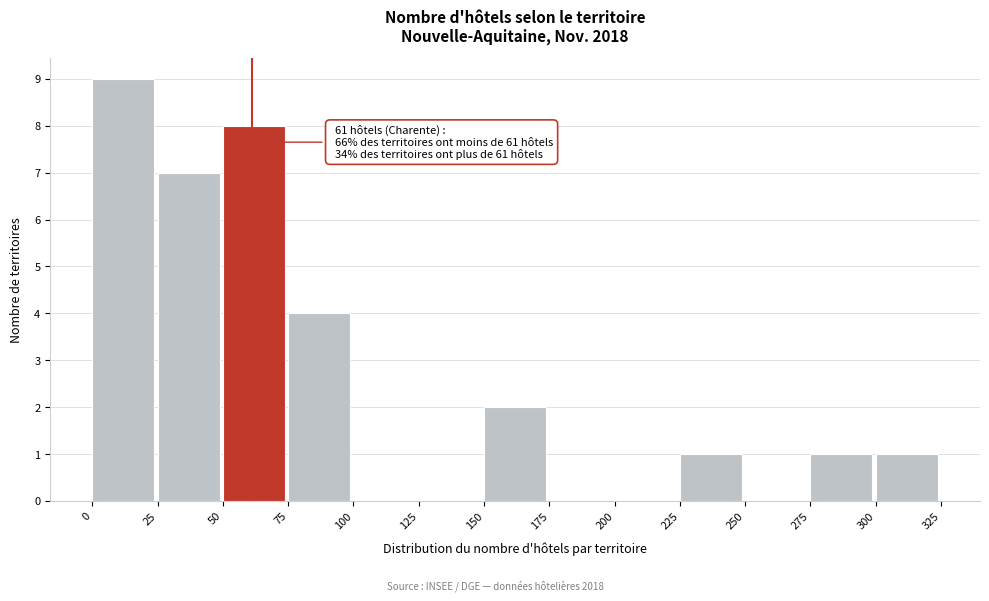

Over which range of the x-axis is the bar tallest?

0 to 25